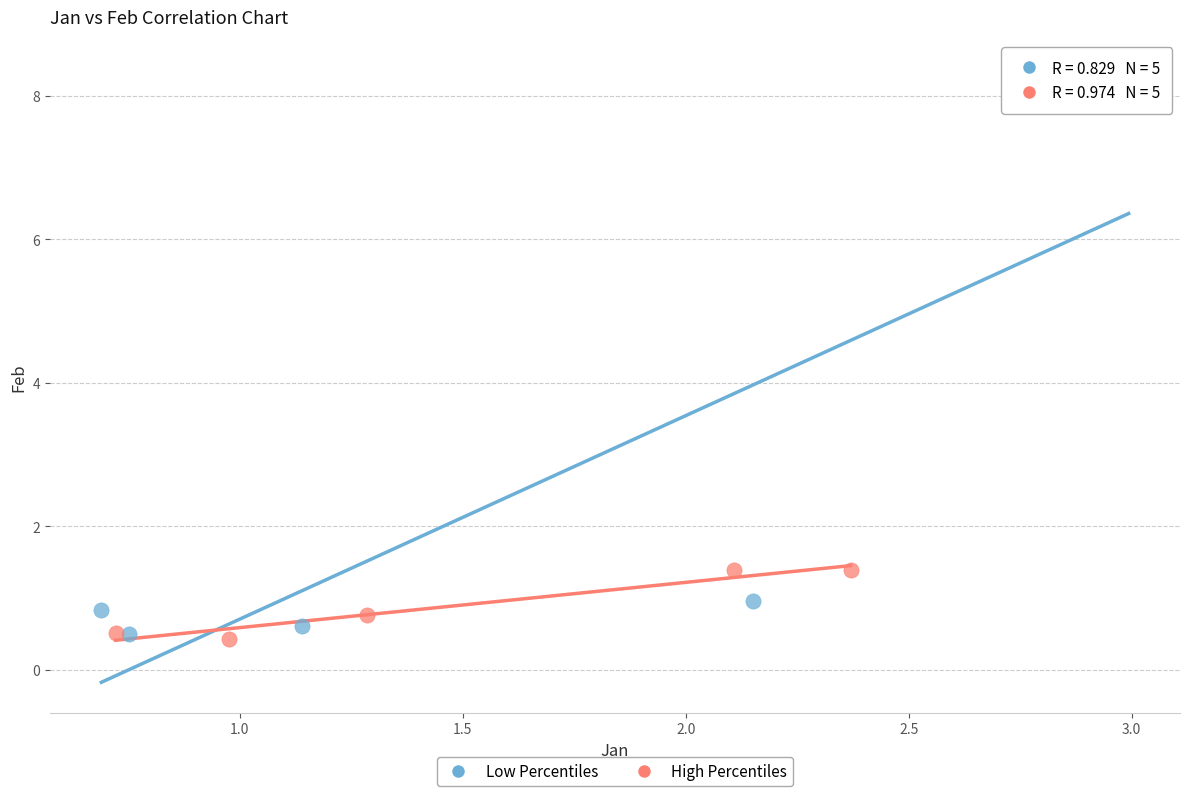

Which series has the widest spread of Y values?

Low Percentiles